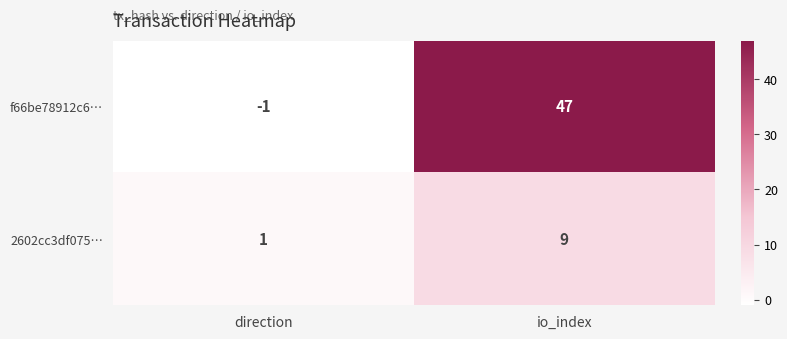

Which series has the largest range (max minus min)?

f66be78912c6…